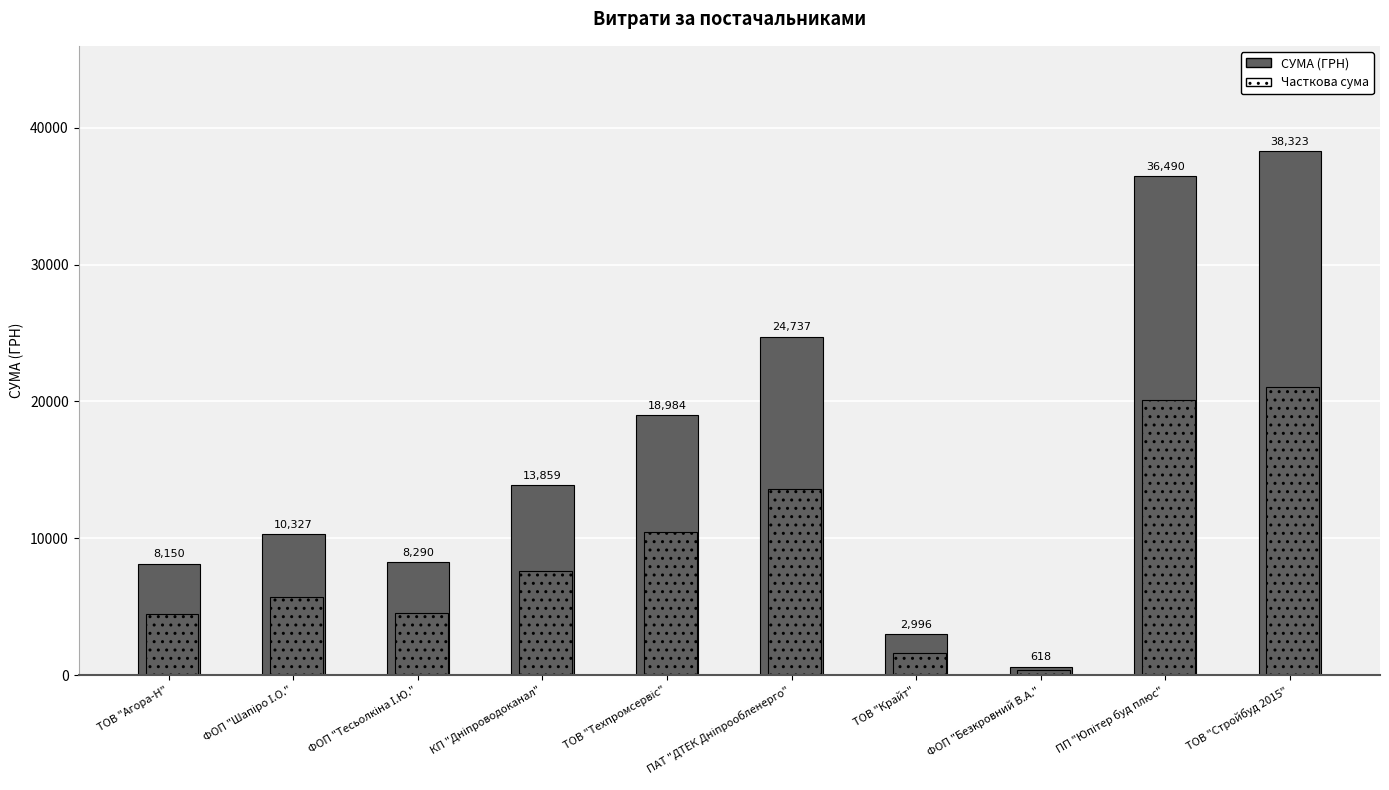

Between ТОВ "Агора-Н" and ТОВ "Крайт", which series saw the biggest shift?

СУМА (ГРН)